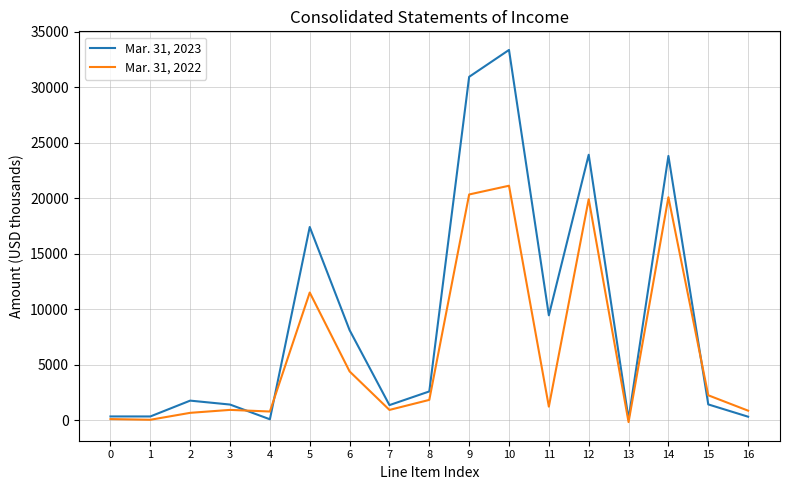

What is the total value across all series at 14?

43884